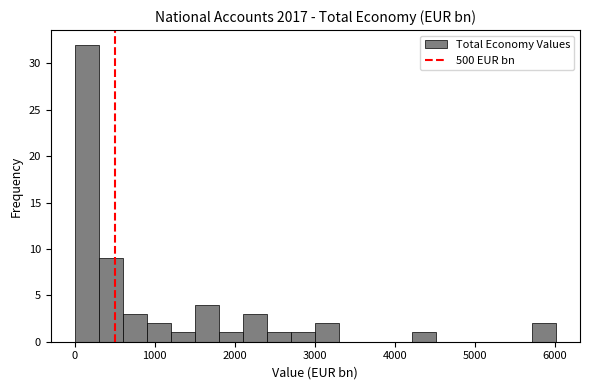

Around what value on the x-axis is the tallest bar? Give the approximate position of its centre, as read against the axis.

200